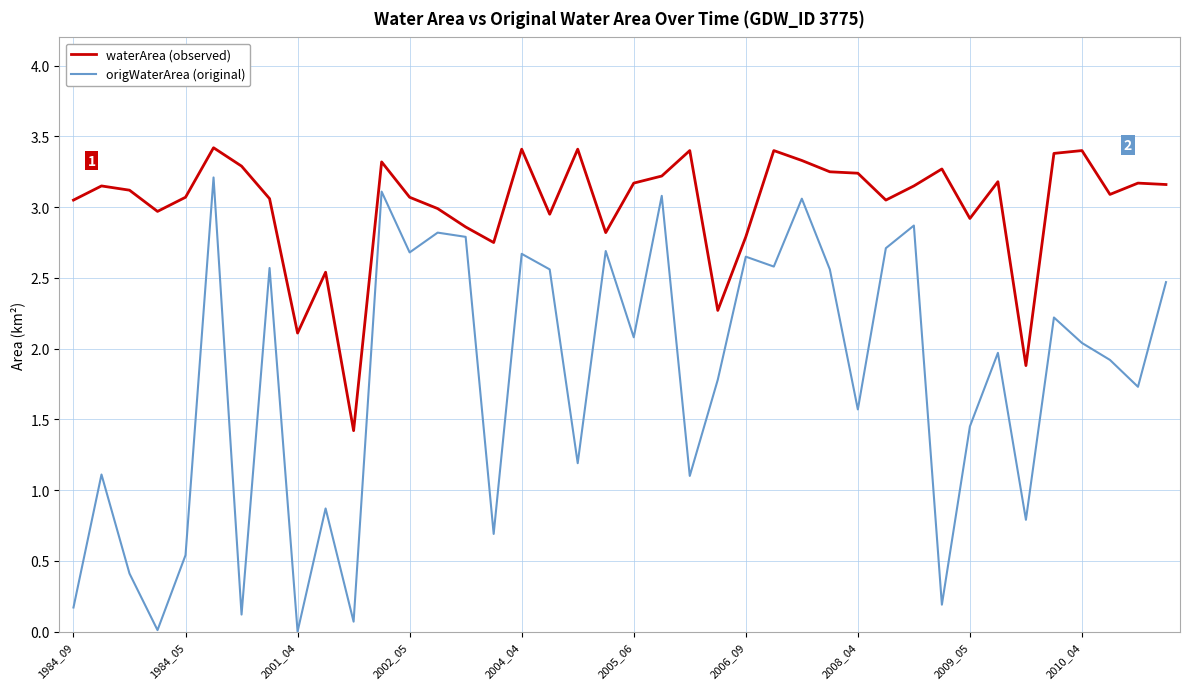

True or false: waterArea (observed) and origWaterArea (original) intersect in this chart.

False